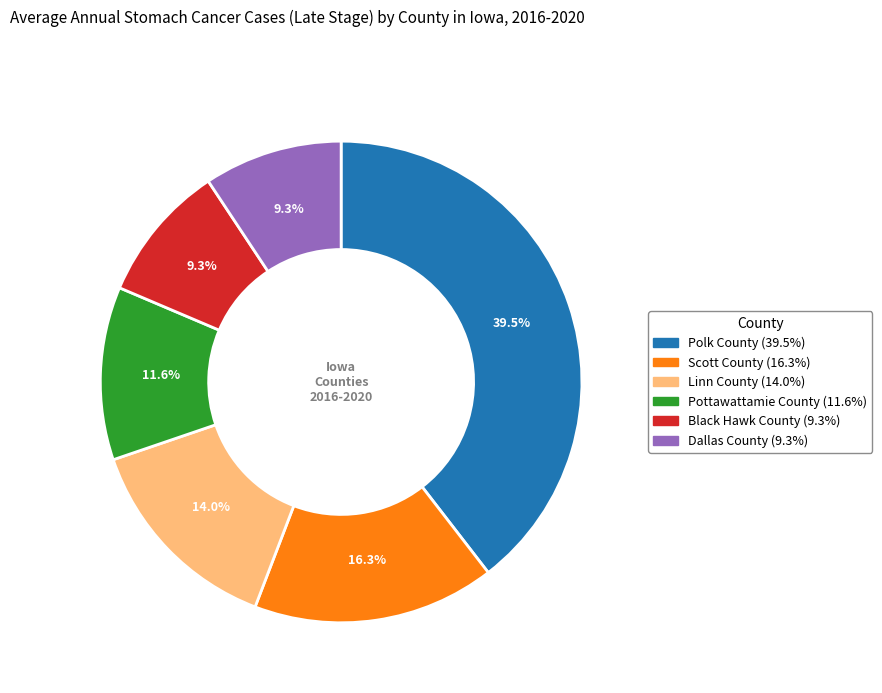

To the nearest percent, what percentage of the pie is Pottawattamie County?

12%